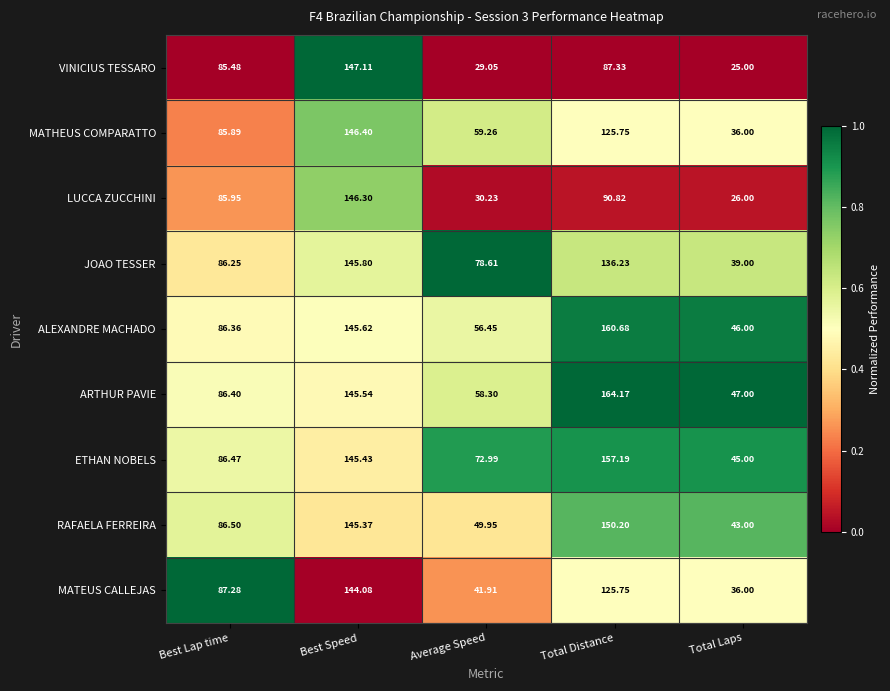

Is the value of LUCCA ZUCCHINI at Total Laps greater than the value of JOAO TESSER at Total Distance?

No